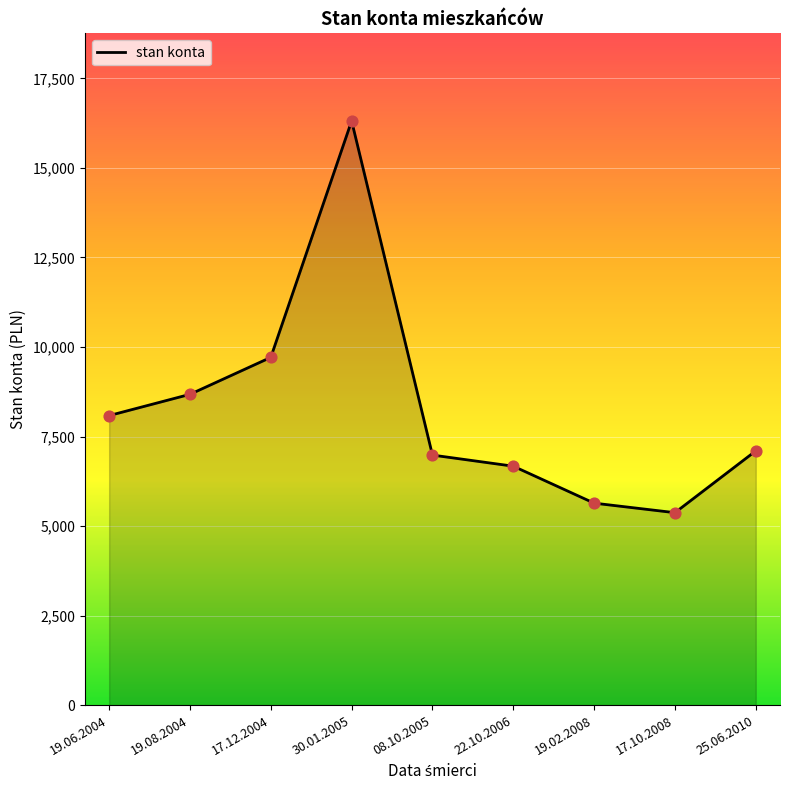

Approximately how many times larger is the value at 22.10.2006 compared to 30.01.2005?

0.4